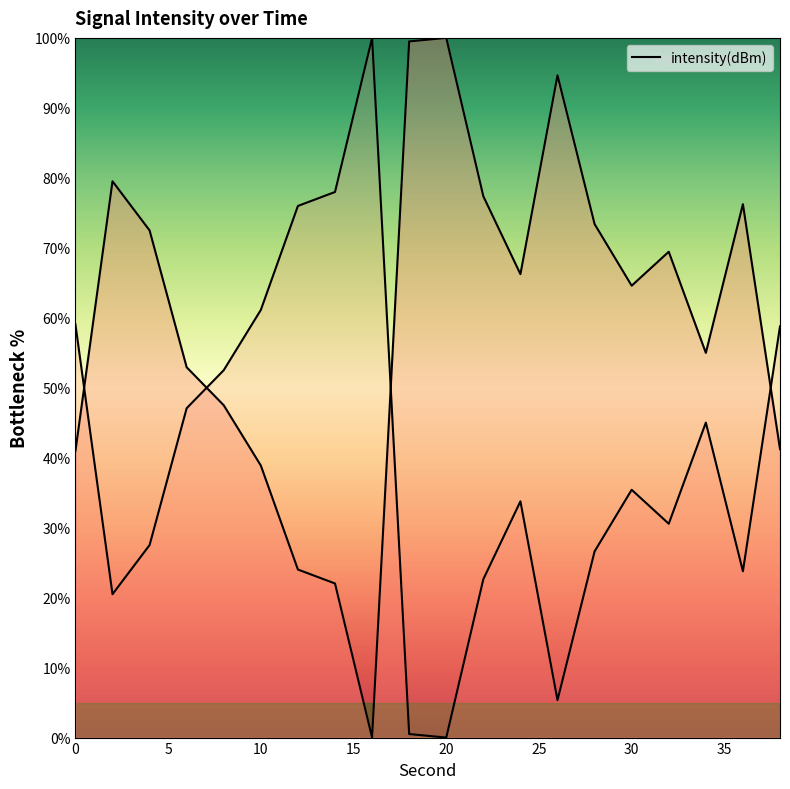

What is the maximum value shown in the chart?

100.0